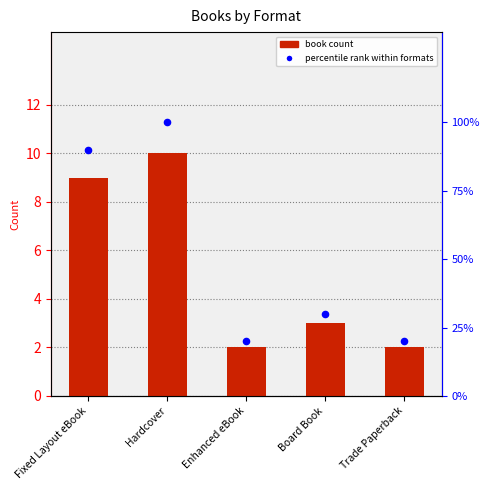

What are all the series names shown in the legend?

book count, percentile rank within formats